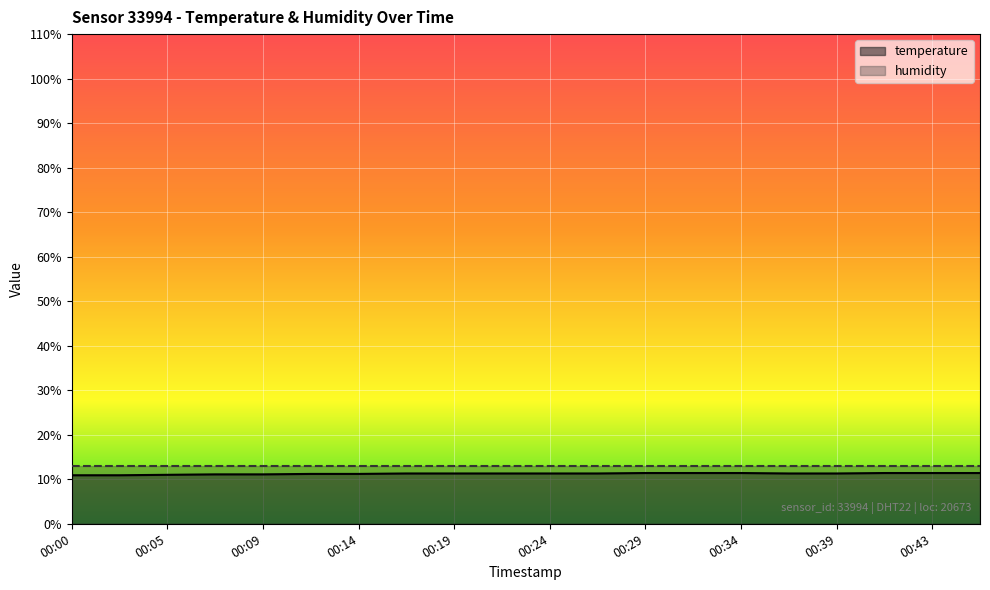

Reading left to right, extract all data points from this chart.

00:00=10.9	00:02=10.9	00:05=11.0	00:07=11.1	00:09=11.1	00:12=11.2	00:14=11.2	00:17=11.3	00:19=11.3	00:22=11.3	00:24=11.3	00:26=11.3	00:29=11.4	00:31=11.4	00:34=11.4	00:36=11.3	00:39=11.3	00:41=11.4	00:43=11.4	00:46=11.4